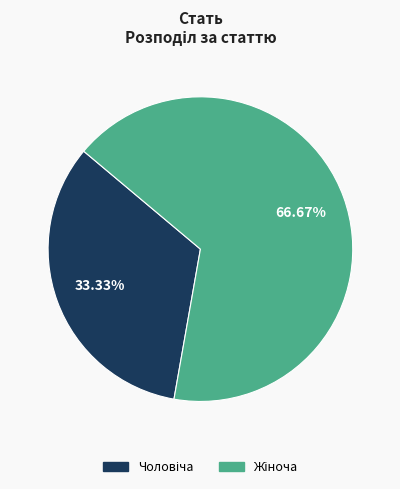

Is there a majority slice in this chart?

Yes